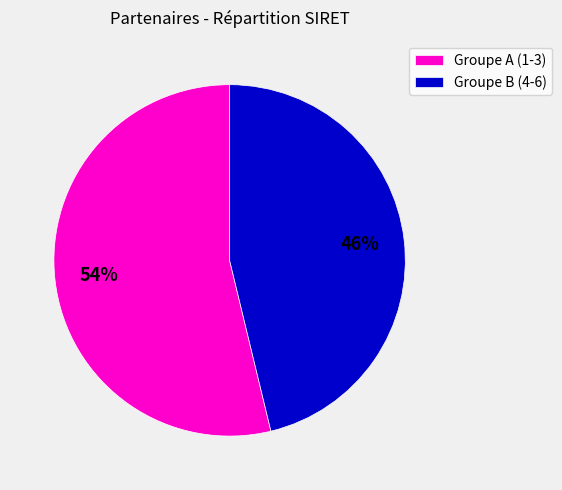

What is the smallest slice in the pie chart?

Groupe B (4-6)